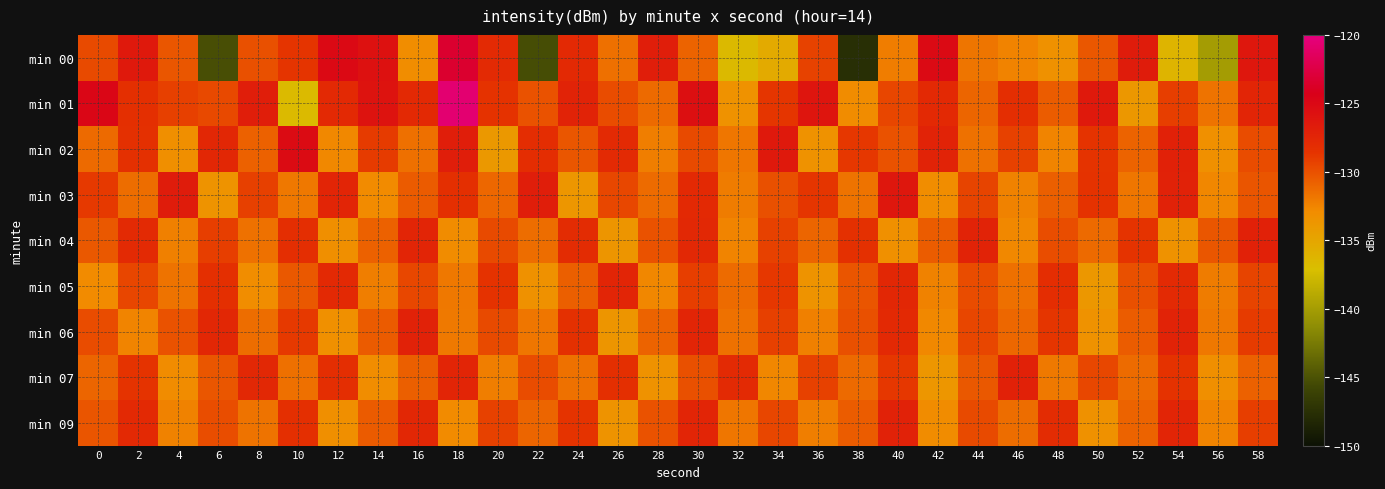

What is the maximum value shown in the chart?

-120.6